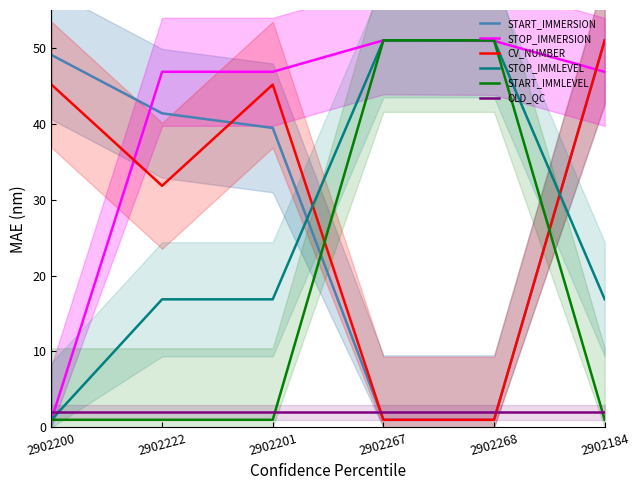

Where does the START_IMMERSION series first go above 41?

2902200